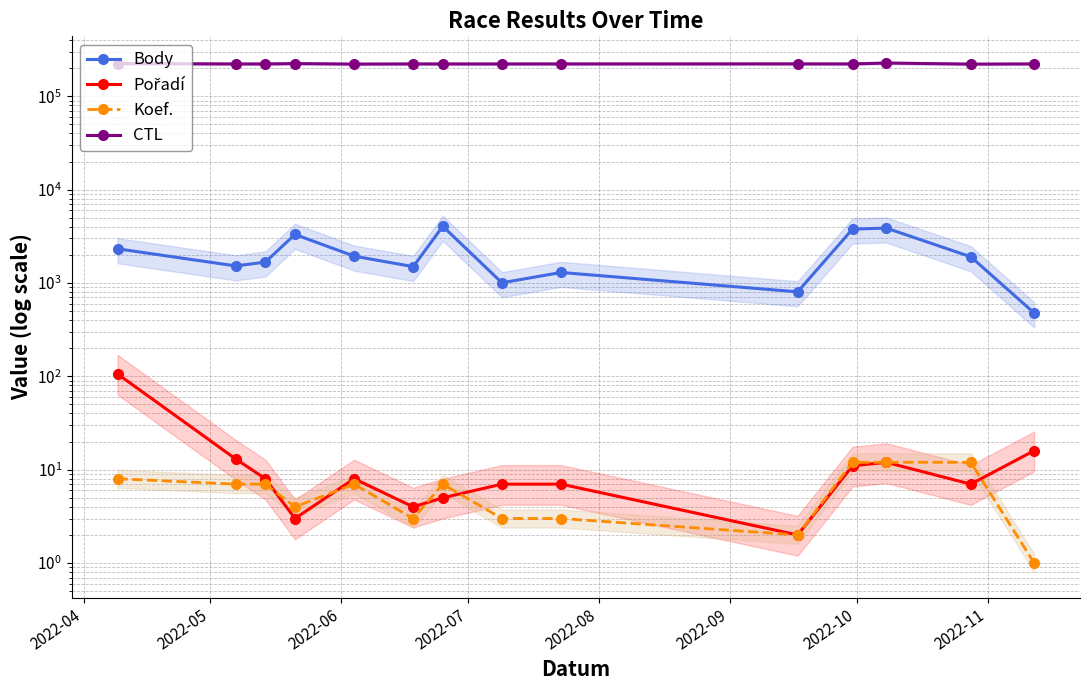

At which label does Koef. first exceed 7?

2022-04